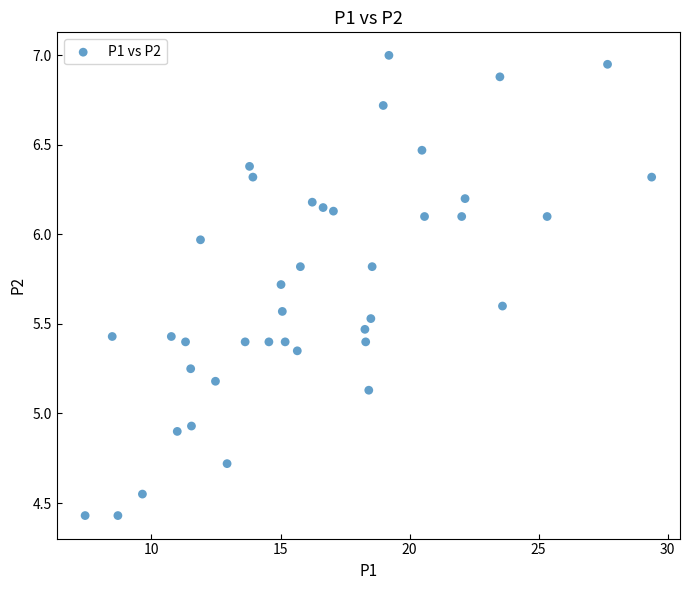

What is the range of X values (max minus min)?

21.9